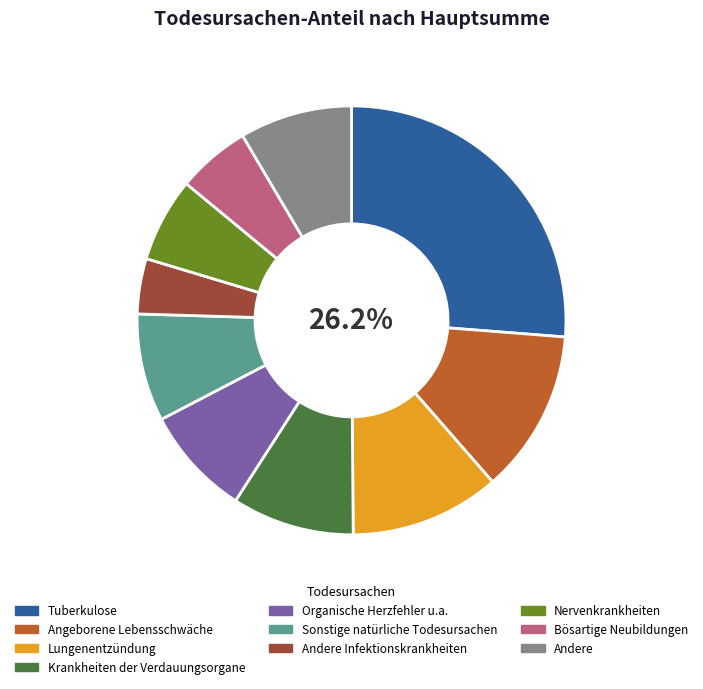

Approximately how many times larger is the value at Bösartige Neubildungen compared to Lungenentzündung?

0.5